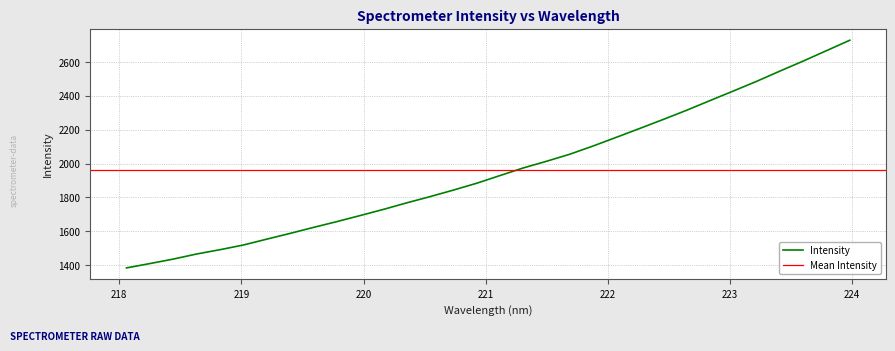

How many data points does each series have?

32